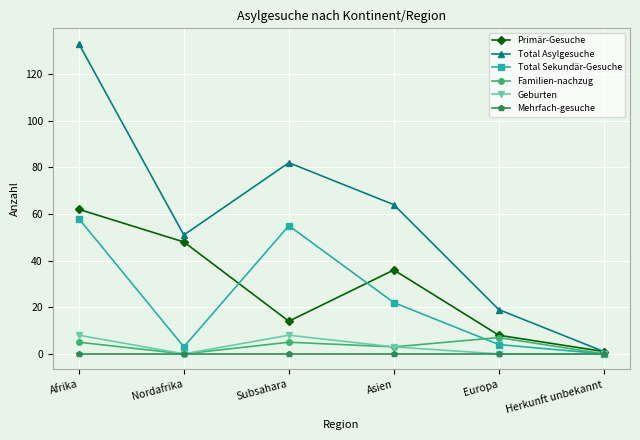

What is the label of the 5th point from the right?

Nordafrika